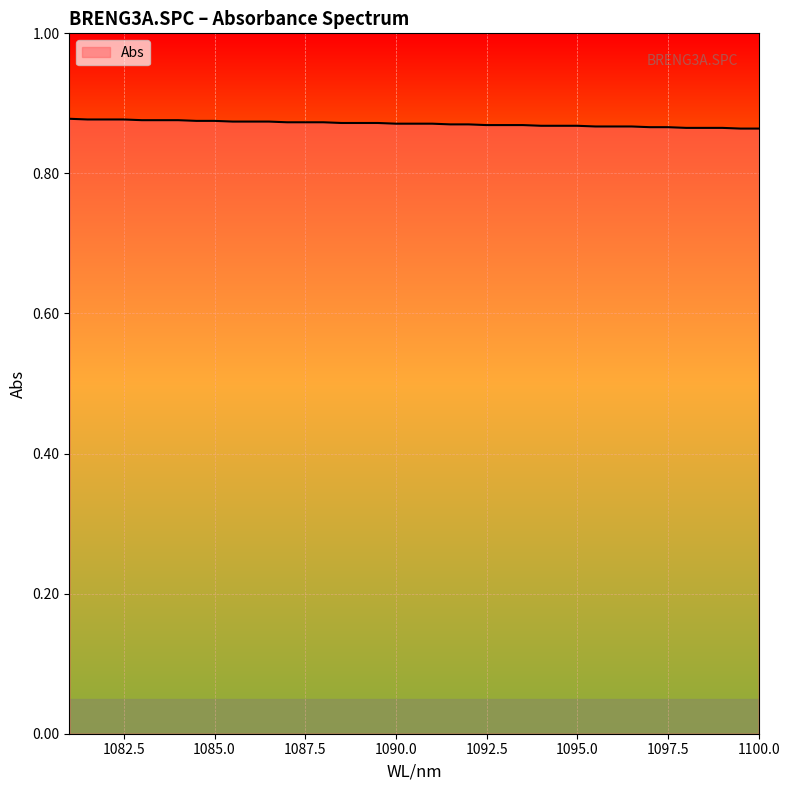

List the labels in order of value, largest first.

1081.0, 1082.5, 1082.0, 1081.5, 1084.0, 1083.5, 1083.0, 1085.0, 1084.5, 1086.5, 1086.0, 1085.5, 1088.0, 1087.5, 1087.0, 1089.5, 1089.0, 1088.5, 1091.0, 1090.5, 1090.0, 1092.0, 1091.5, 1093.5, 1093.0, 1092.5, 1095.0, 1094.5, 1094.0, 1096.5, 1096.0, 1095.5, 1097.5, 1097.0, 1099.0, 1098.5, 1098.0, 1100.0, 1099.5